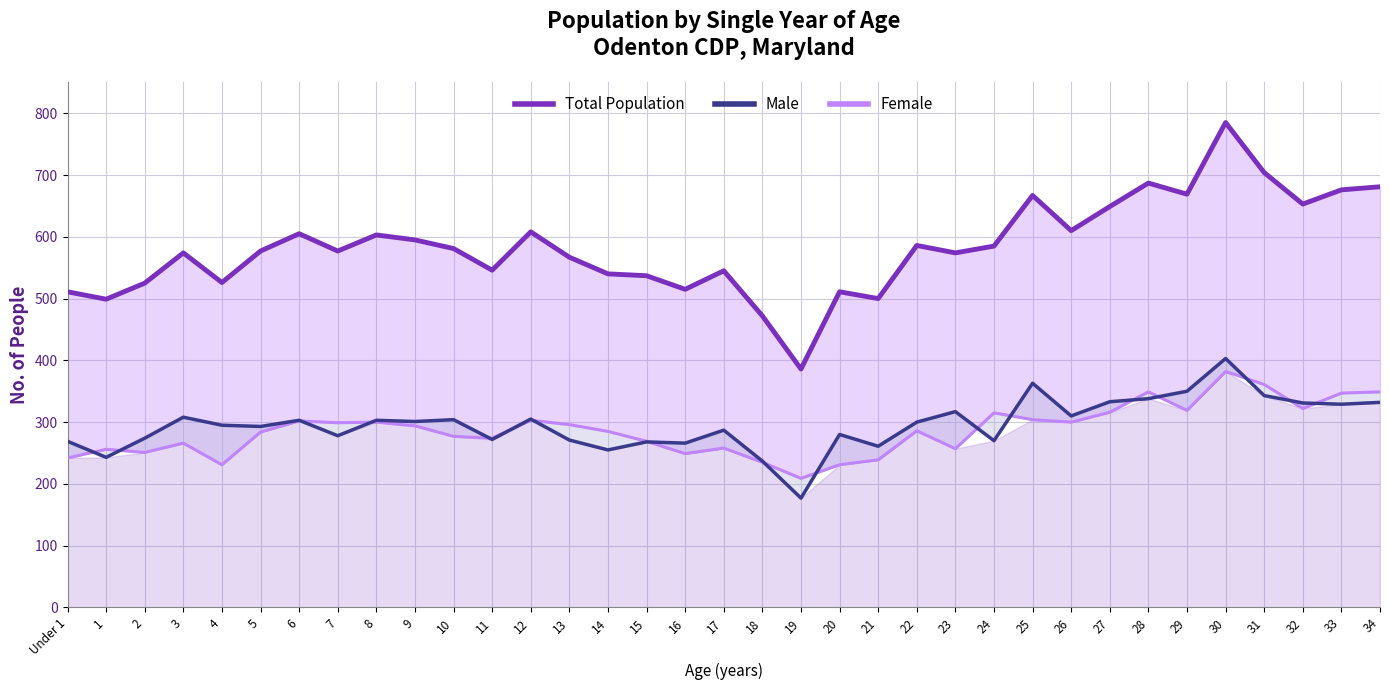

True or false: Male and Total Population intersect in this chart.

False